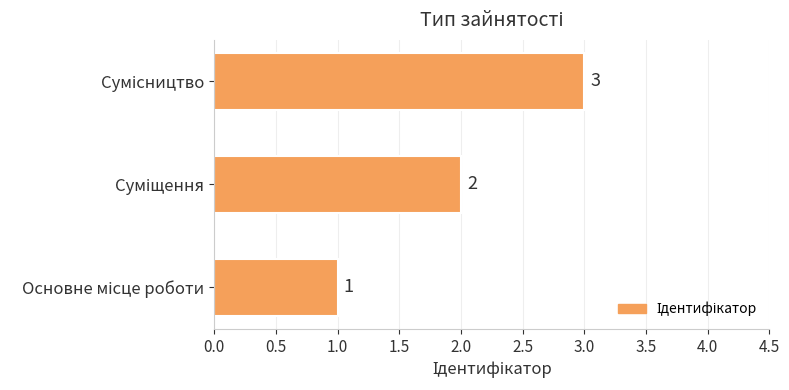

Count the values in the range 1 to 3.

3